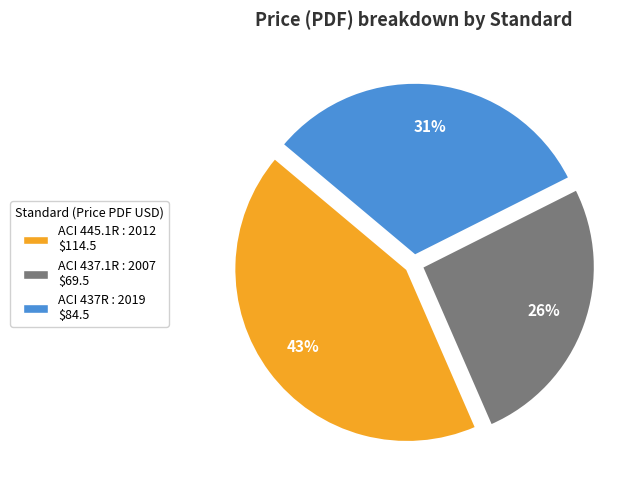

Count the number of slices in the pie.

3